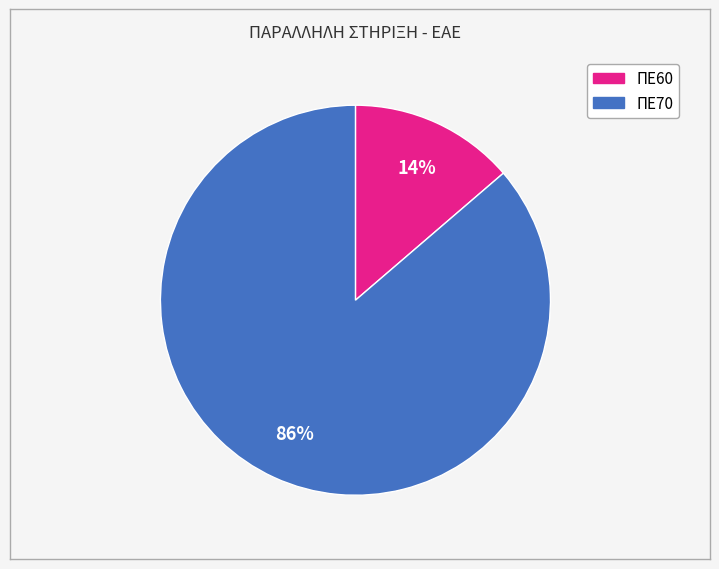

Does ΠΕ70 represent more than half of the total?

Yes